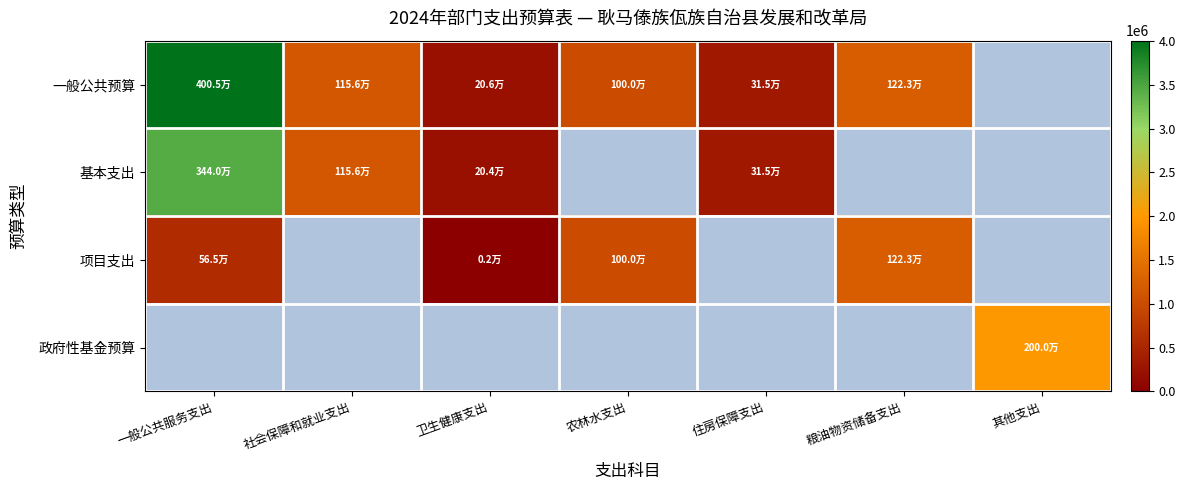

Which series has the largest total across all categories?

一般公共预算